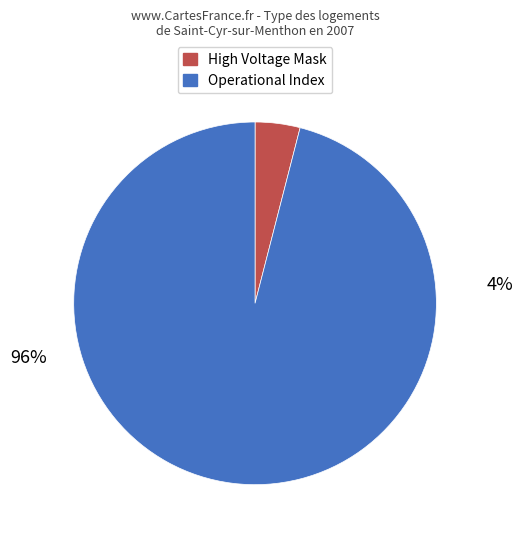

Does any single category account for the majority?

Yes